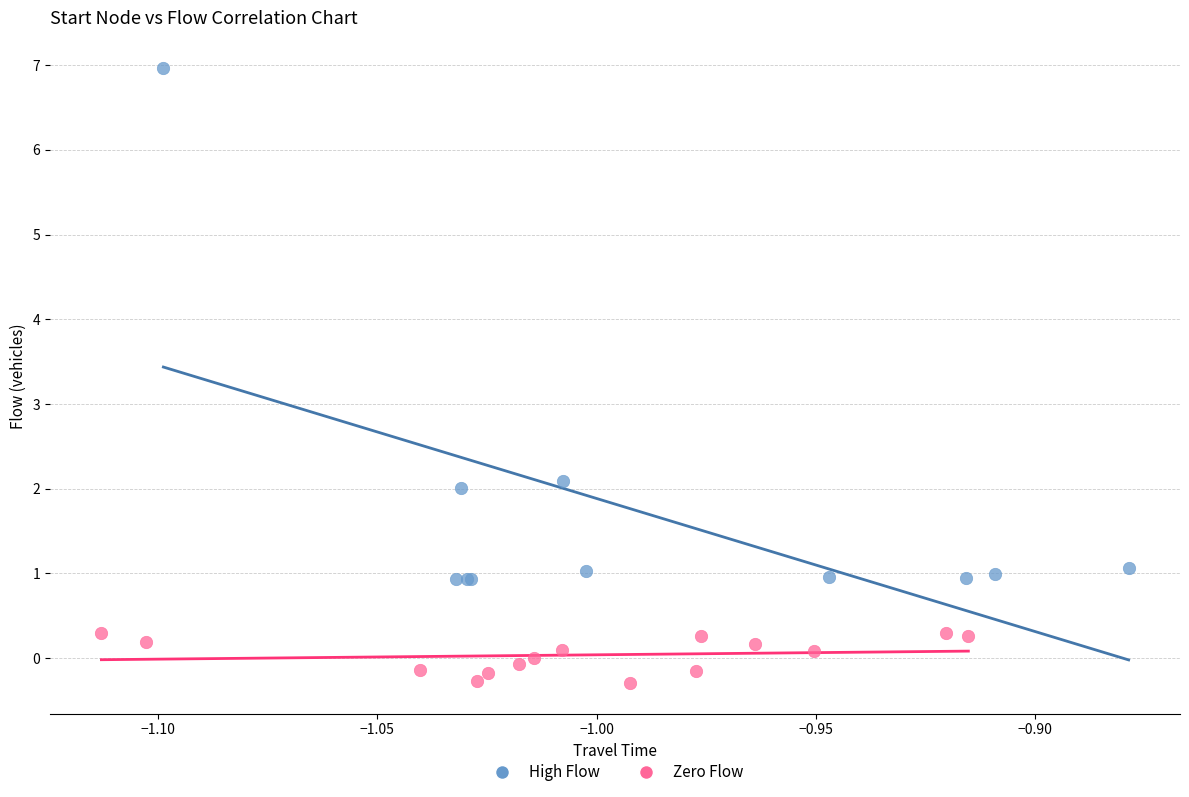

Which series contains the lowest Y value?

Zero Flow